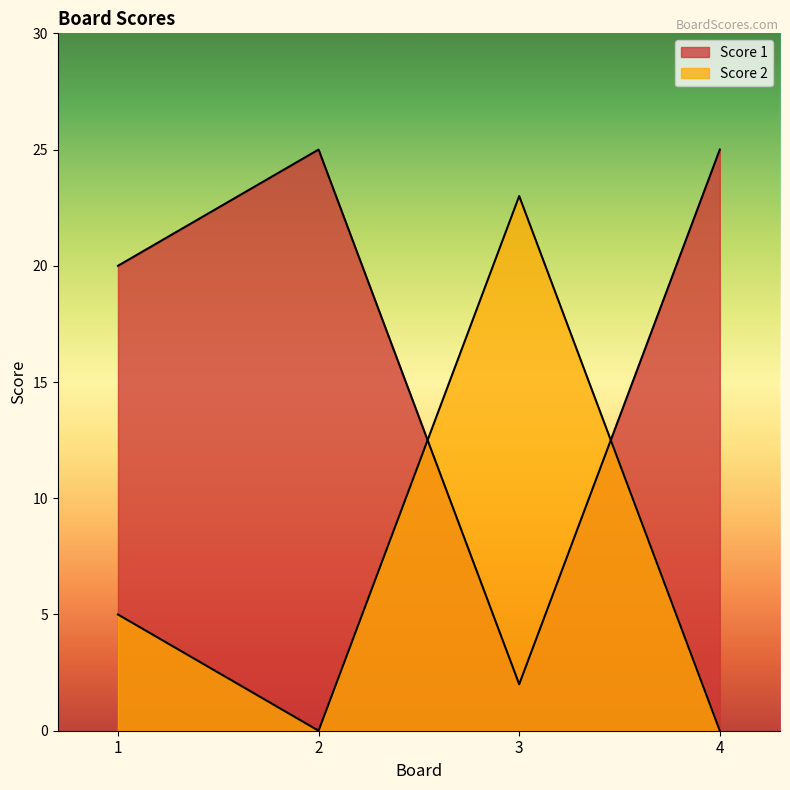

After their last crossing, which series has the higher values: Score 2 or Score 1?

Score 1